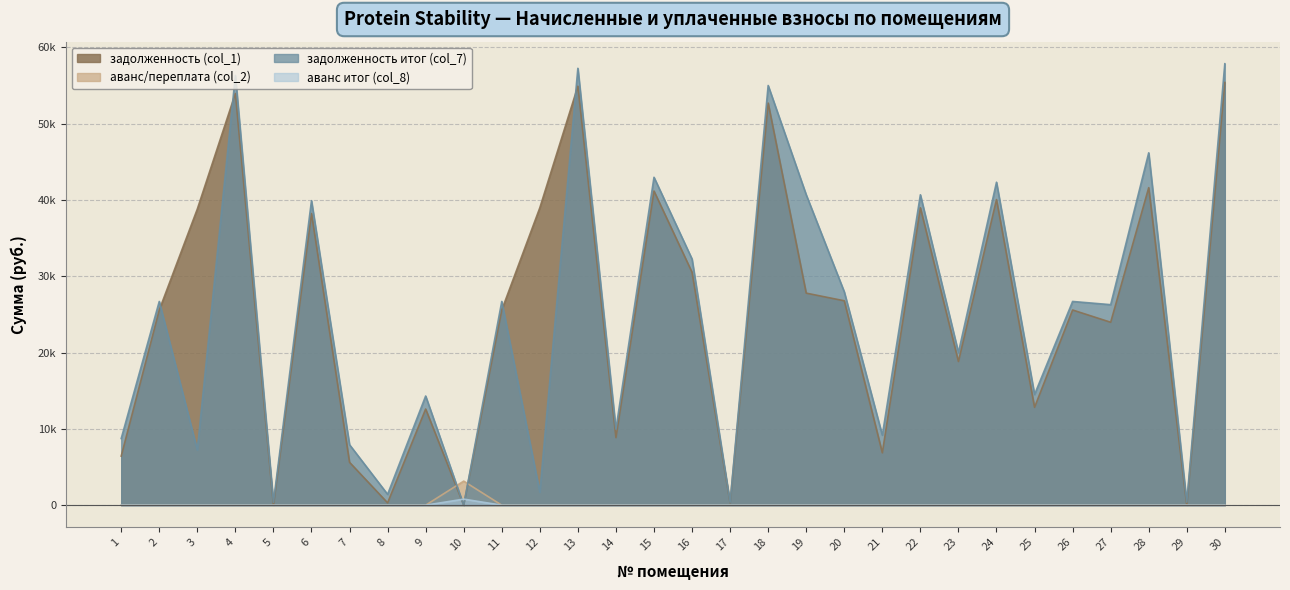

What are all the series names shown in the legend?

задолженность (col_1), аванс/переплата (col_2), задолженность итог (col_7), аванс итог (col_8)